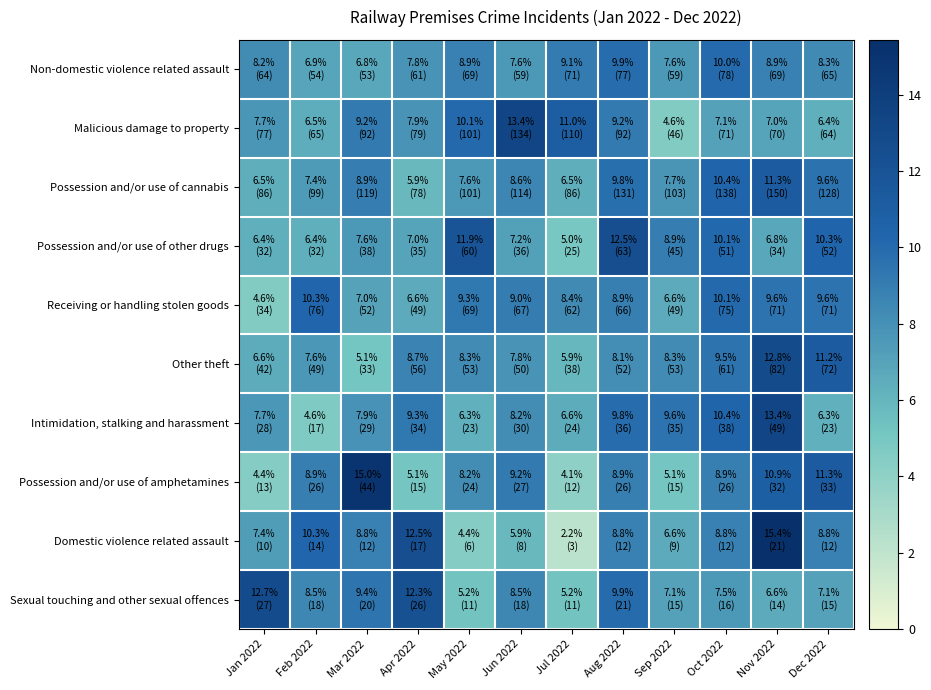

Reading right to left, what are all the values shown in this chart?

Non-domestic violence related assault: Dec 2022=8.3	Nov 2022=8.9	Oct 2022=10.0	Sep 2022=7.6	Aug 2022=9.9	Jul 2022=9.1	Jun 2022=7.6	May 2022=8.9	Apr 2022=7.8	Mar 2022=6.8	Feb 2022=6.9	Jan 2022=8.2
Malicious damage to property: Dec 2022=6.4	Nov 2022=7.0	Oct 2022=7.1	Sep 2022=4.6	Aug 2022=9.2	Jul 2022=11.0	Jun 2022=13.4	May 2022=10.1	Apr 2022=7.9	Mar 2022=9.2	Feb 2022=6.5	Jan 2022=7.7
Possession and/or use of cannabis: Dec 2022=9.6	Nov 2022=11.3	Oct 2022=10.4	Sep 2022=7.7	Aug 2022=9.8	Jul 2022=6.5	Jun 2022=8.6	May 2022=7.6	Apr 2022=5.9	Mar 2022=8.9	Feb 2022=7.4	Jan 2022=6.5
Possession and/or use of other drugs: Dec 2022=10.3	Nov 2022=6.8	Oct 2022=10.1	Sep 2022=8.9	Aug 2022=12.5	Jul 2022=5.0	Jun 2022=7.2	May 2022=11.9	Apr 2022=7.0	Mar 2022=7.6	Feb 2022=6.4	Jan 2022=6.4
Receiving or handling stolen goods: Dec 2022=9.6	Nov 2022=9.6	Oct 2022=10.1	Sep 2022=6.6	Aug 2022=8.9	Jul 2022=8.4	Jun 2022=9.0	May 2022=9.3	Apr 2022=6.6	Mar 2022=7.0	Feb 2022=10.3	Jan 2022=4.6
Other theft: Dec 2022=11.2	Nov 2022=12.8	Oct 2022=9.5	Sep 2022=8.3	Aug 2022=8.1	Jul 2022=5.9	Jun 2022=7.8	May 2022=8.3	Apr 2022=8.7	Mar 2022=5.1	Feb 2022=7.6	Jan 2022=6.6
Intimidation, stalking and harassment: Dec 2022=6.3	Nov 2022=13.4	Oct 2022=10.4	Sep 2022=9.6	Aug 2022=9.8	Jul 2022=6.6	Jun 2022=8.2	May 2022=6.3	Apr 2022=9.3	Mar 2022=7.9	Feb 2022=4.6	Jan 2022=7.7
Possession and/or use of amphetamines: Dec 2022=11.3	Nov 2022=10.9	Oct 2022=8.9	Sep 2022=5.1	Aug 2022=8.9	Jul 2022=4.1	Jun 2022=9.2	May 2022=8.2	Apr 2022=5.1	Mar 2022=15.0	Feb 2022=8.9	Jan 2022=4.4
Domestic violence related assault: Dec 2022=8.8	Nov 2022=15.4	Oct 2022=8.8	Sep 2022=6.6	Aug 2022=8.8	Jul 2022=2.2	Jun 2022=5.9	May 2022=4.4	Apr 2022=12.5	Mar 2022=8.8	Feb 2022=10.3	Jan 2022=7.4
Sexual touching and other sexual offences: Dec 2022=7.1	Nov 2022=6.6	Oct 2022=7.5	Sep 2022=7.1	Aug 2022=9.9	Jul 2022=5.2	Jun 2022=8.5	May 2022=5.2	Apr 2022=12.3	Mar 2022=9.4	Feb 2022=8.5	Jan 2022=12.7